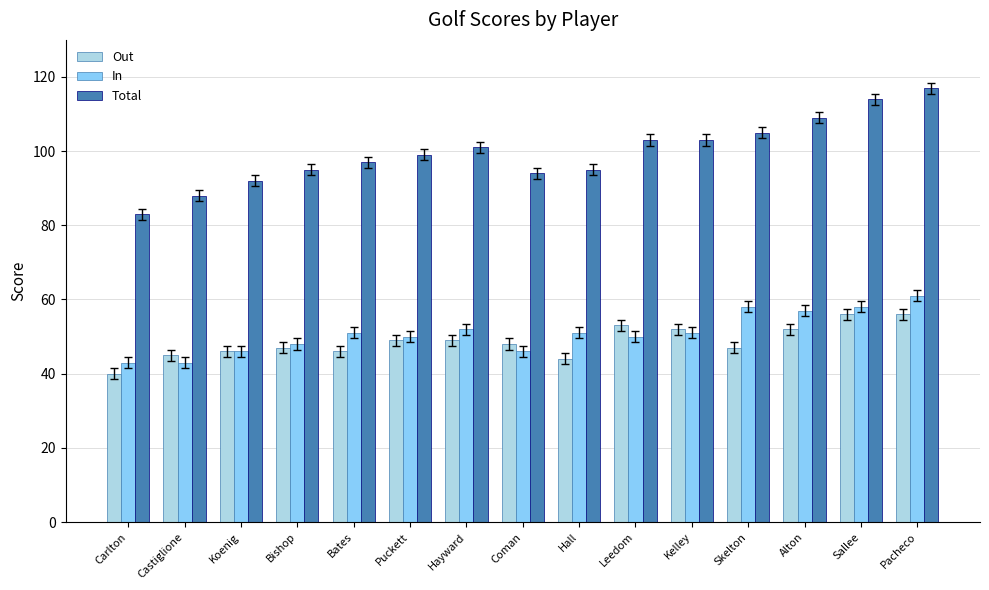

What is the smallest value displayed?

40